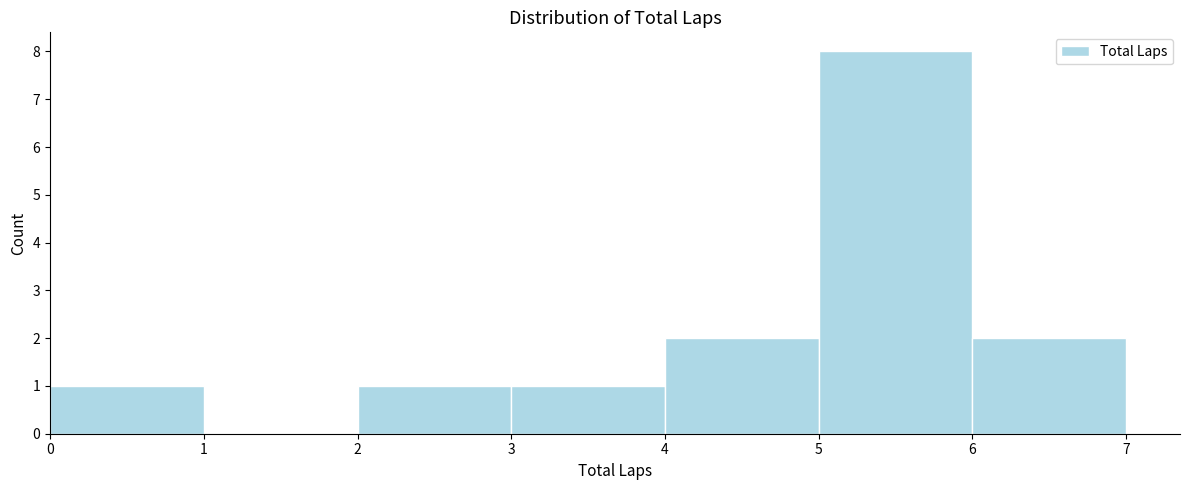

What is the height of the bar covering 0 to 1 on the x-axis? The values are not printed on the chart, so give them approximately, as read against the axis.

1